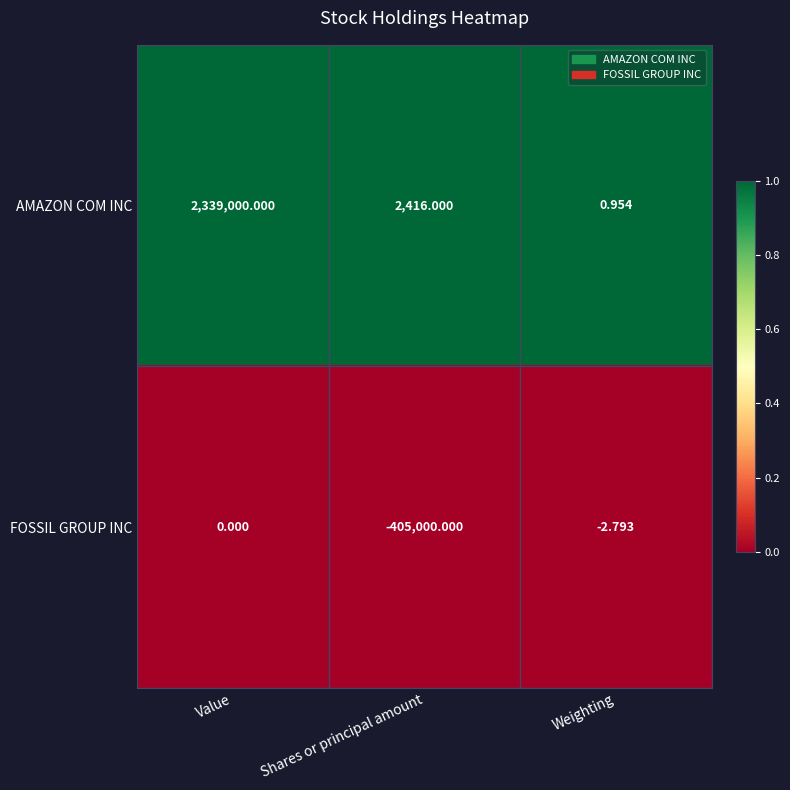

What is the difference between the highest and lowest values at Value?

2339000.0